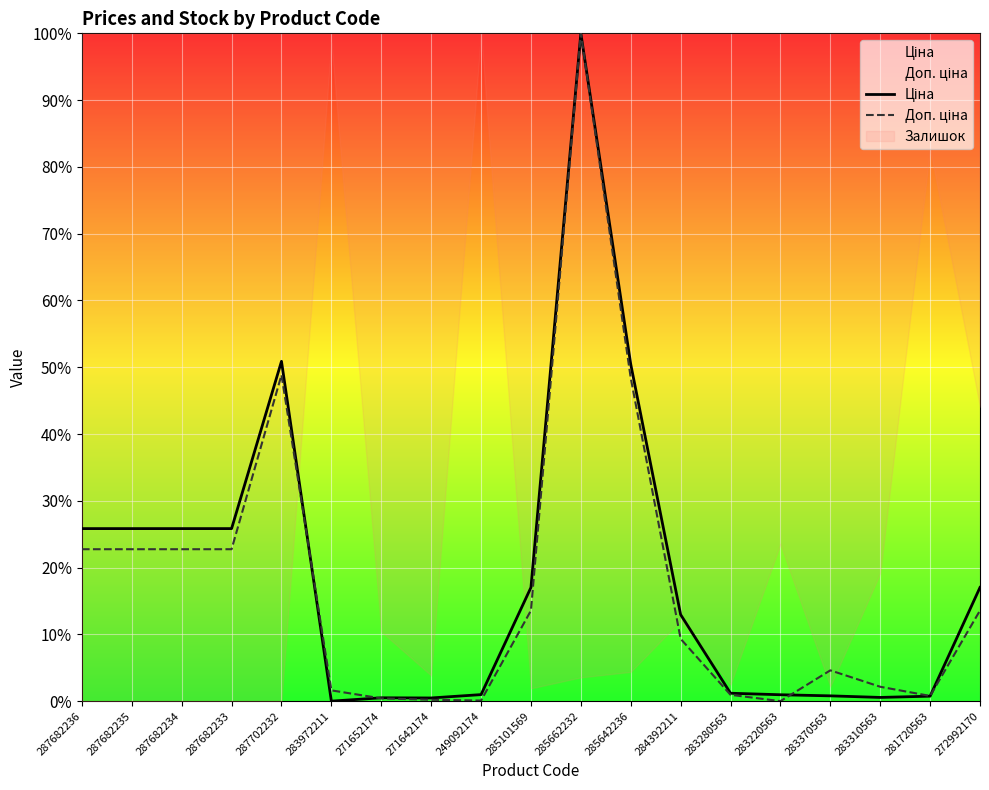

What is the average value of the Доп. ціна series?

17.7